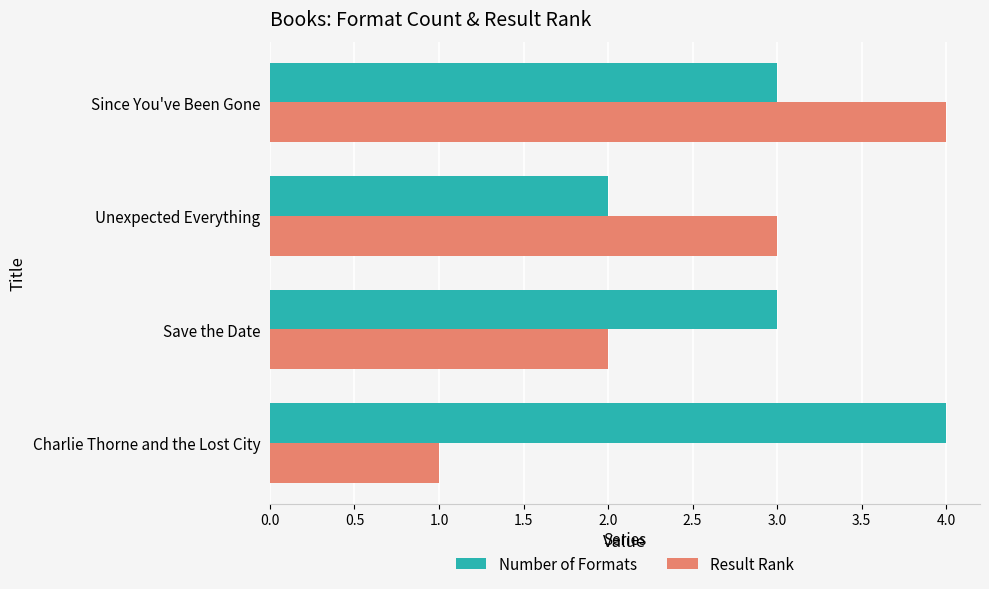

At which category is the sum across all series the highest?

Since You've Been Gone